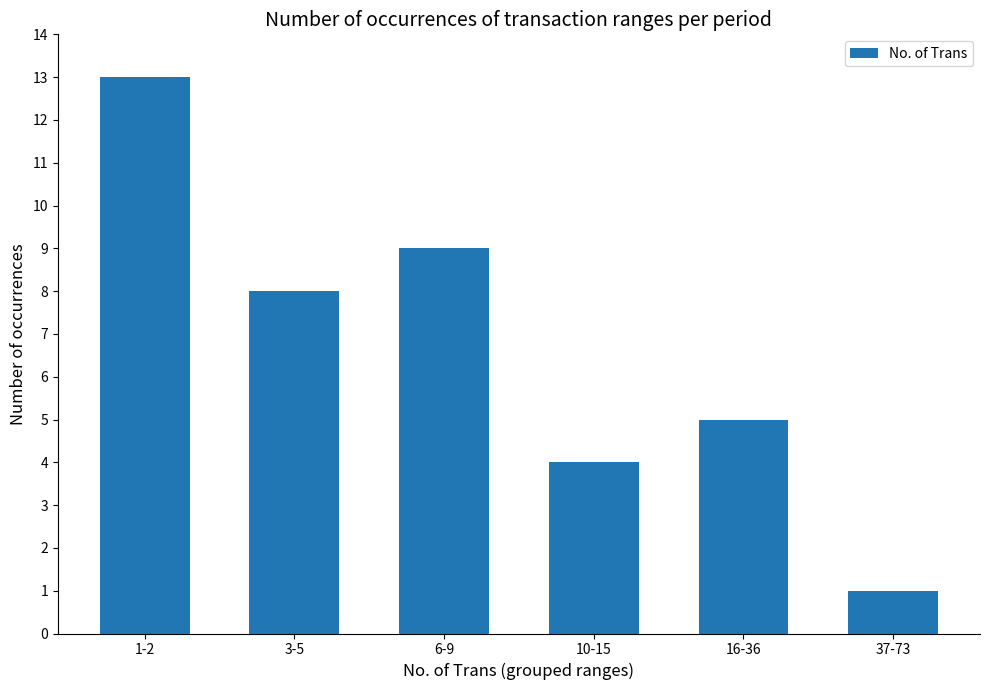

What is the value of the 3rd bar from the left?

9